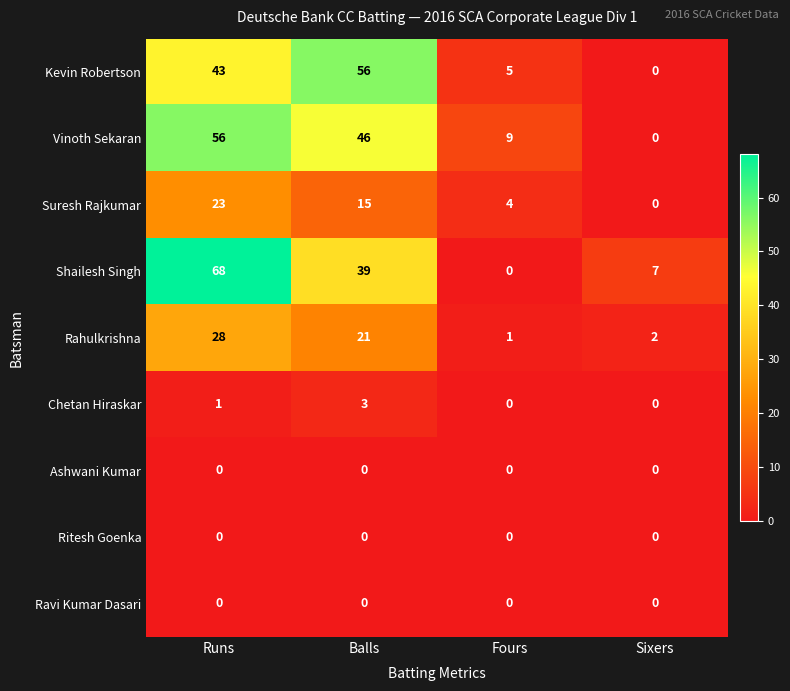

The value of Ashwani Kumar at Sixers is 0. True or false?

True